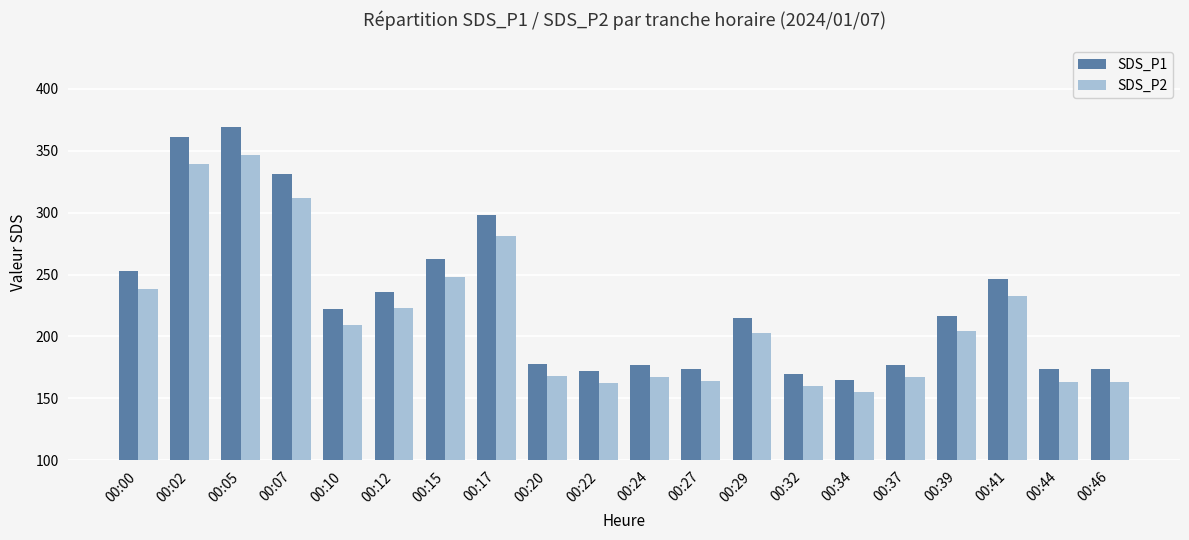

Which series changed the most between 00:32 and 00:41?

SDS_P1